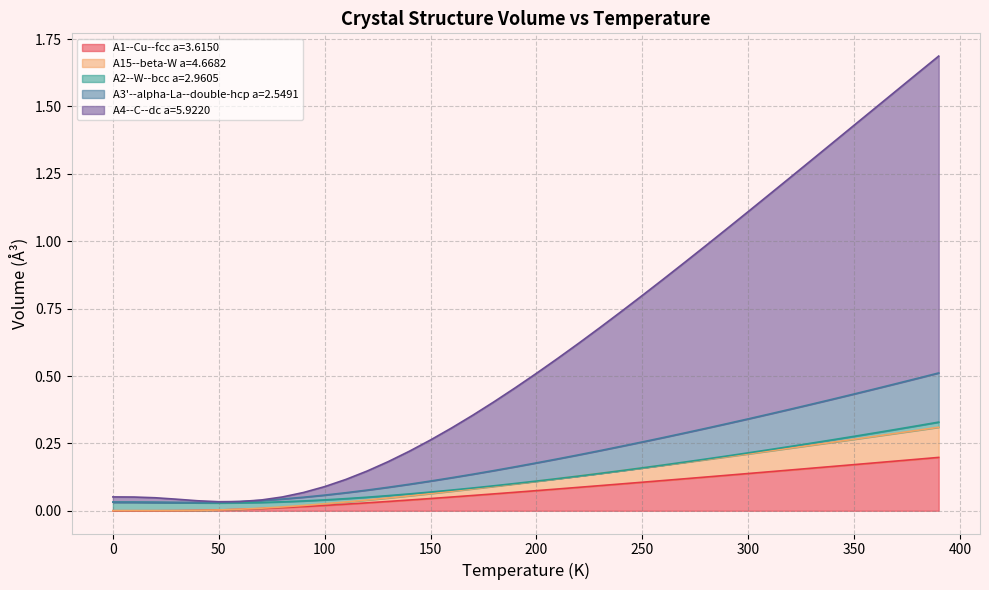

Does the chart have visible grid lines?

Yes